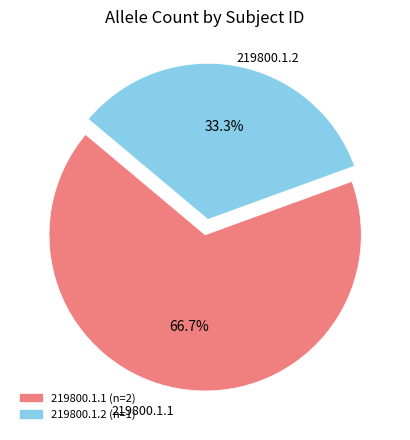

What portion of the pie excludes 219800.1.1?

33.3%